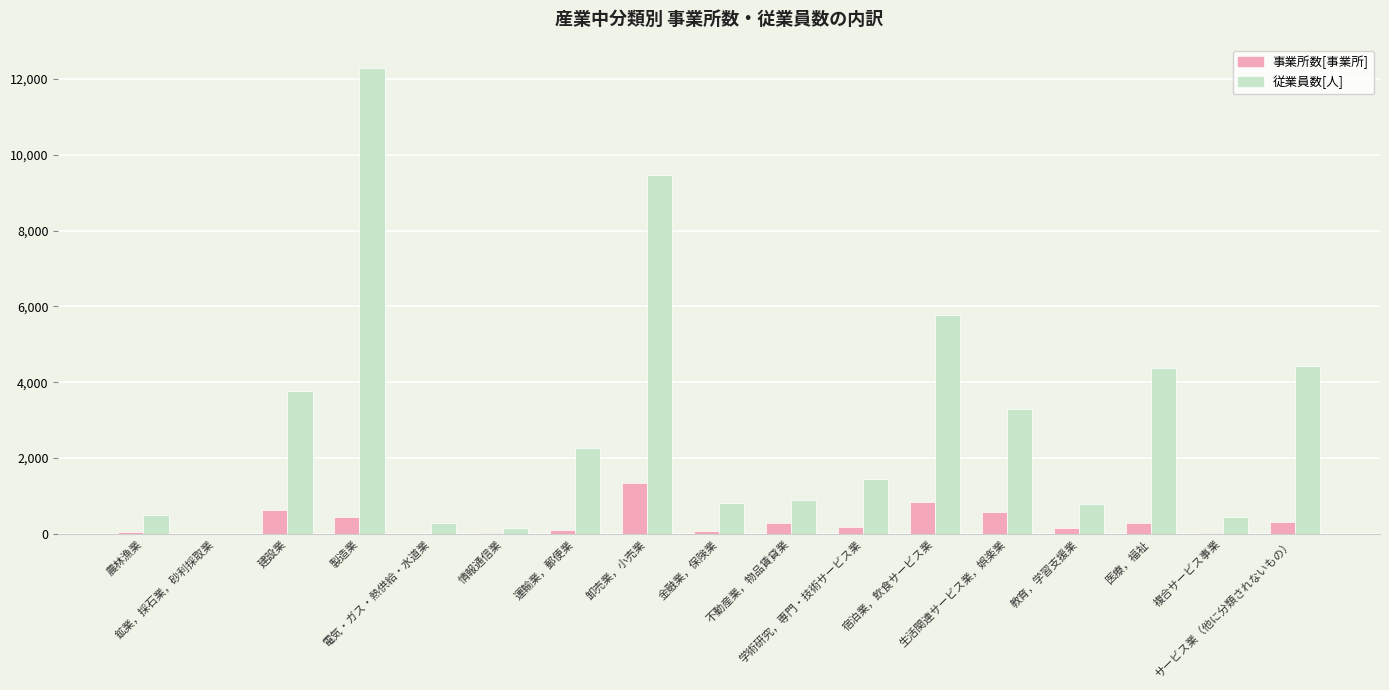

What is the highest value of the 従業員数[人] series?

12292